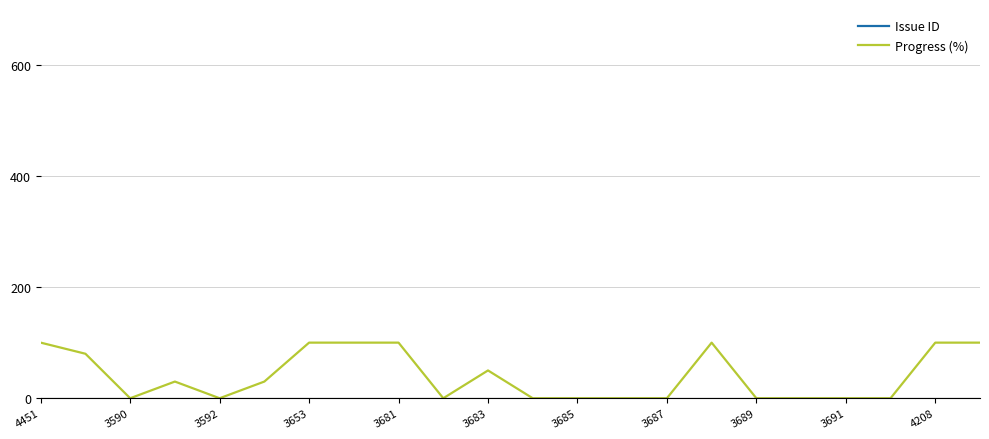

How many interior local valleys does the Issue ID series have?

1